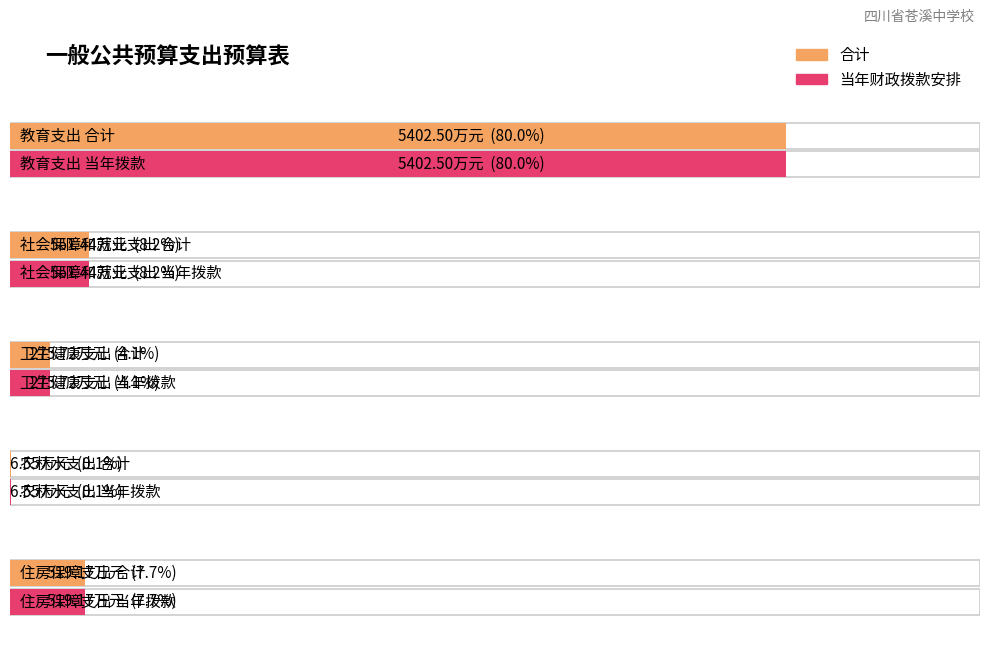

How many groups of bars are there?

5